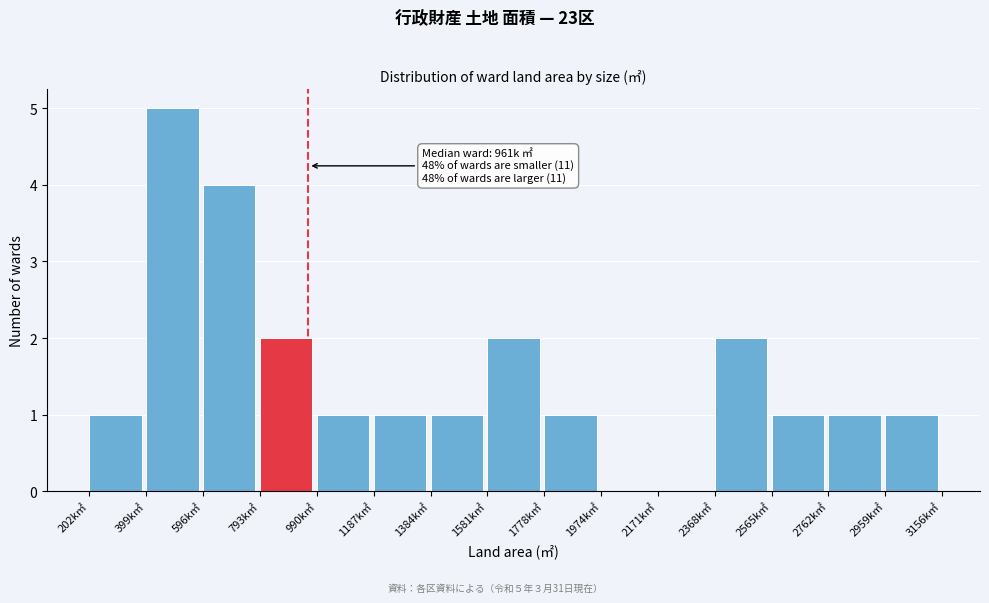

Reading left to right, list all the values displayed in this chart.

202k㎡=1	399k㎡=5	596k㎡=4	793k㎡=2	990k㎡=1	1187k㎡=1	1384k㎡=1	1581k㎡=2	1778k㎡=1	1974k㎡=0	2171k㎡=0	2368k㎡=2	2565k㎡=1	2762k㎡=1	2959k㎡=1